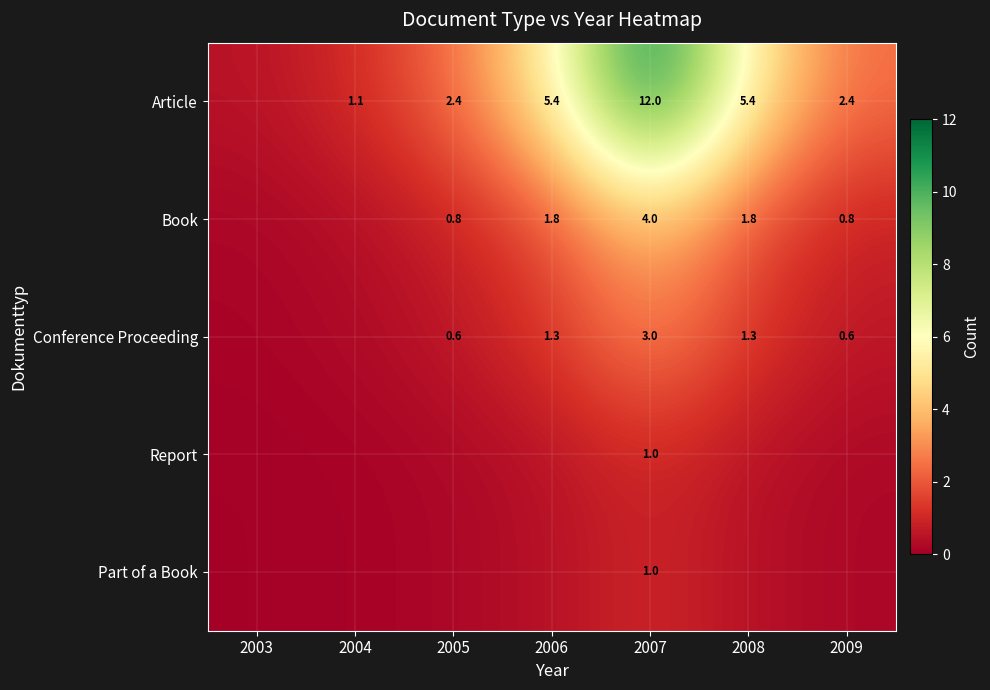

Is the value of Conference Proceeding at 2005 greater than the value of Article at 2006?

No